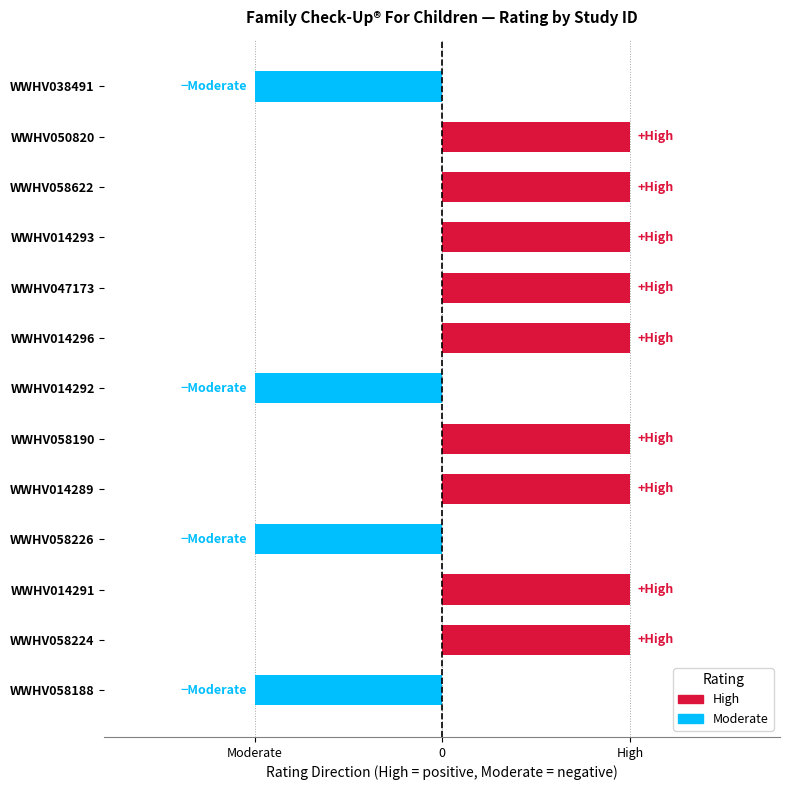

Are the bars horizontal?

Yes